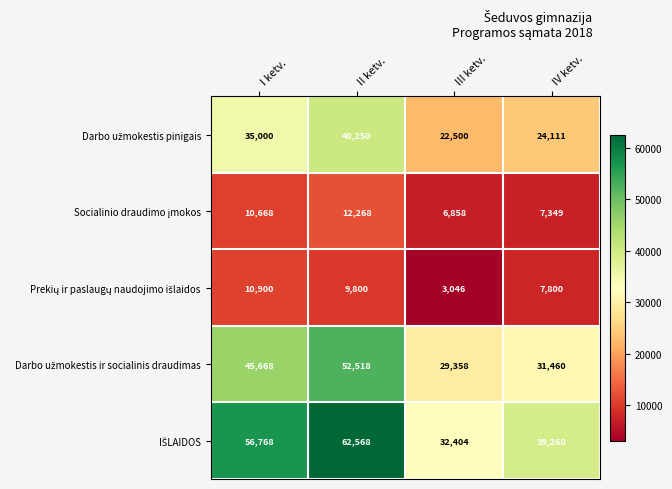

Which label corresponds to the largest value in the chart?

II ketv.